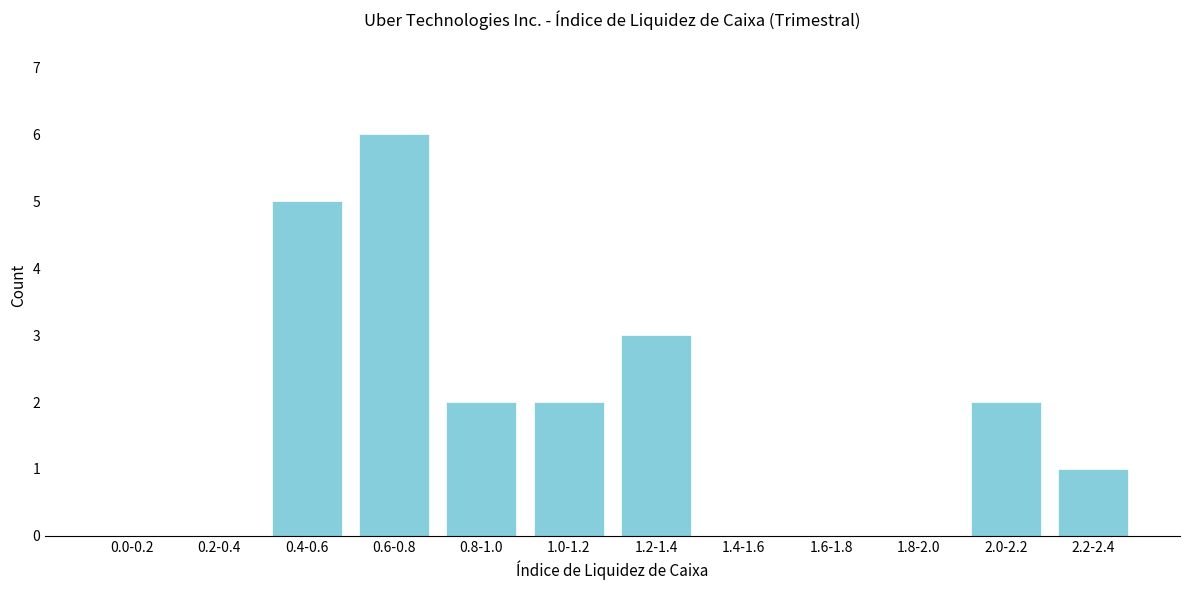

Reading left to right, what are all the values shown in this chart?

0.0-0.2=0	0.2-0.4=0	0.4-0.6=5	0.6-0.8=6	0.8-1.0=2	1.0-1.2=2	1.2-1.4=3	1.4-1.6=0	1.6-1.8=0	1.8-2.0=0	2.0-2.2=2	2.2-2.4=1